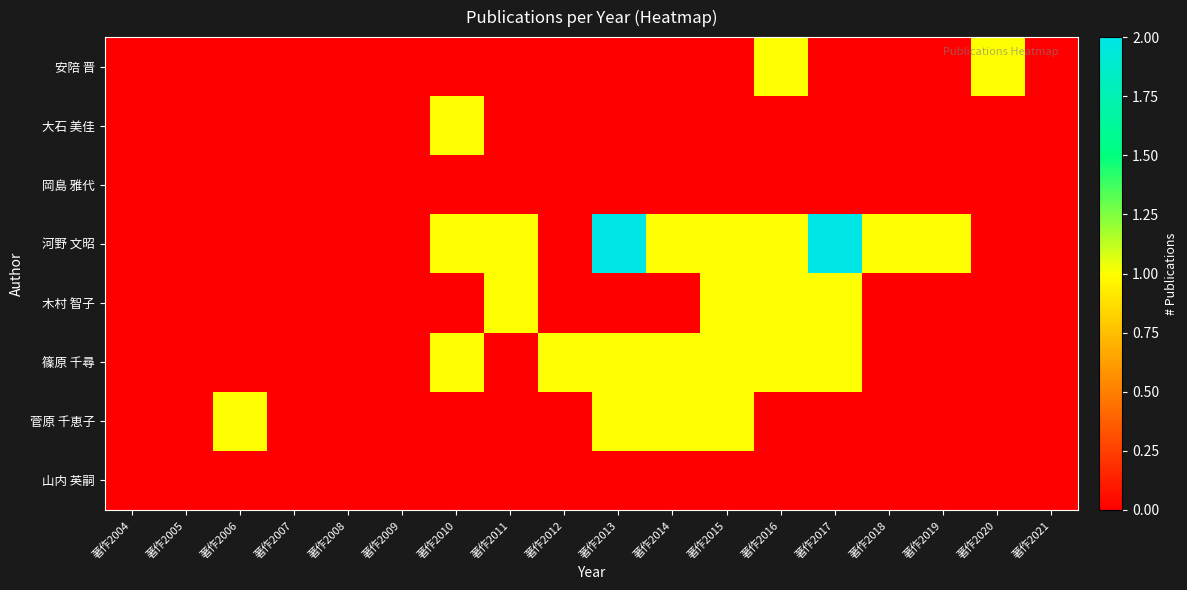

Reading right to left, list all the values displayed in this chart.

安陪 晋: 著作2021=0	著作2020=1	著作2019=0	著作2018=0	著作2017=0	著作2016=1	著作2015=0	著作2014=0	著作2013=0	著作2012=0	著作2011=0	著作2010=0	著作2009=0	著作2008=0	著作2007=0	著作2006=0	著作2005=0	著作2004=0
大石 美佳: 著作2021=0	著作2020=0	著作2019=0	著作2018=0	著作2017=0	著作2016=0	著作2015=0	著作2014=0	著作2013=0	著作2012=0	著作2011=0	著作2010=1	著作2009=0	著作2008=0	著作2007=0	著作2006=0	著作2005=0	著作2004=0
岡島 雅代: 著作2021=0	著作2020=0	著作2019=0	著作2018=0	著作2017=0	著作2016=0	著作2015=0	著作2014=0	著作2013=0	著作2012=0	著作2011=0	著作2010=0	著作2009=0	著作2008=0	著作2007=0	著作2006=0	著作2005=0	著作2004=0
河野 文昭: 著作2021=0	著作2020=0	著作2019=1	著作2018=1	著作2017=2	著作2016=1	著作2015=1	著作2014=1	著作2013=2	著作2012=0	著作2011=1	著作2010=1	著作2009=0	著作2008=0	著作2007=0	著作2006=0	著作2005=0	著作2004=0
木村 智子: 著作2021=0	著作2020=0	著作2019=0	著作2018=0	著作2017=1	著作2016=1	著作2015=1	著作2014=0	著作2013=0	著作2012=0	著作2011=1	著作2010=0	著作2009=0	著作2008=0	著作2007=0	著作2006=0	著作2005=0	著作2004=0
篠原 千尋: 著作2021=0	著作2020=0	著作2019=0	著作2018=0	著作2017=1	著作2016=1	著作2015=1	著作2014=1	著作2013=1	著作2012=1	著作2011=0	著作2010=1	著作2009=0	著作2008=0	著作2007=0	著作2006=0	著作2005=0	著作2004=0
菅原 千恵子: 著作2021=0	著作2020=0	著作2019=0	著作2018=0	著作2017=0	著作2016=0	著作2015=1	著作2014=1	著作2013=1	著作2012=0	著作2011=0	著作2010=0	著作2009=0	著作2008=0	著作2007=0	著作2006=1	著作2005=0	著作2004=0
山内 英嗣: 著作2021=0	著作2020=0	著作2019=0	著作2018=0	著作2017=0	著作2016=0	著作2015=0	著作2014=0	著作2013=0	著作2012=0	著作2011=0	著作2010=0	著作2009=0	著作2008=0	著作2007=0	著作2006=0	著作2005=0	著作2004=0